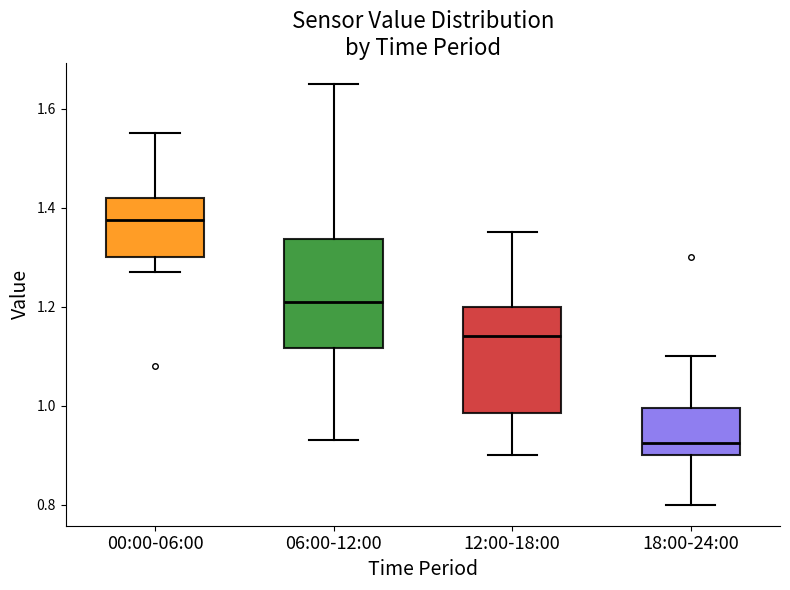

Reading left to right, read every box against the y-axis: the position of its median line, the range the box covers, and the ends of its whiskers. The values are not printed on the chart, so give them approximately, as read against the axis.

00:00-06:00: median 1.38, box 1.30 to 1.42, whiskers 1.28 to 1.56
06:00-12:00: median 1.22, box 1.12 to 1.34, whiskers 0.94 to 1.66
12:00-18:00: median 1.14, box 0.98 to 1.20, whiskers 0.90 to 1.36
18:00-24:00: median 0.92, box 0.90 to 1.00, whiskers 0.80 to 1.10